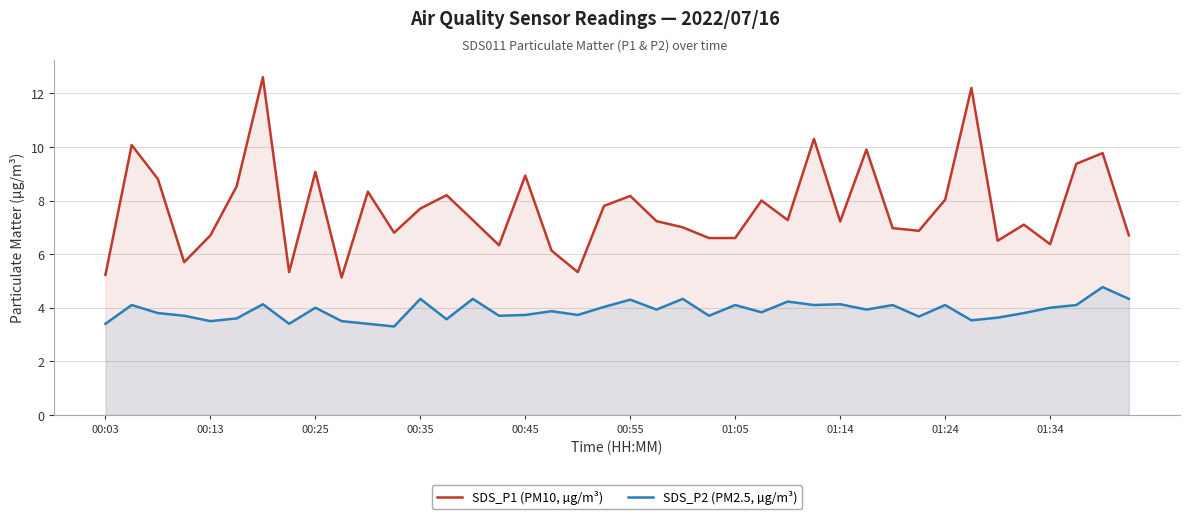

The SDS_P2 (PM2.5, µg/m³) series shows 6.2 at 35. True or false?

False